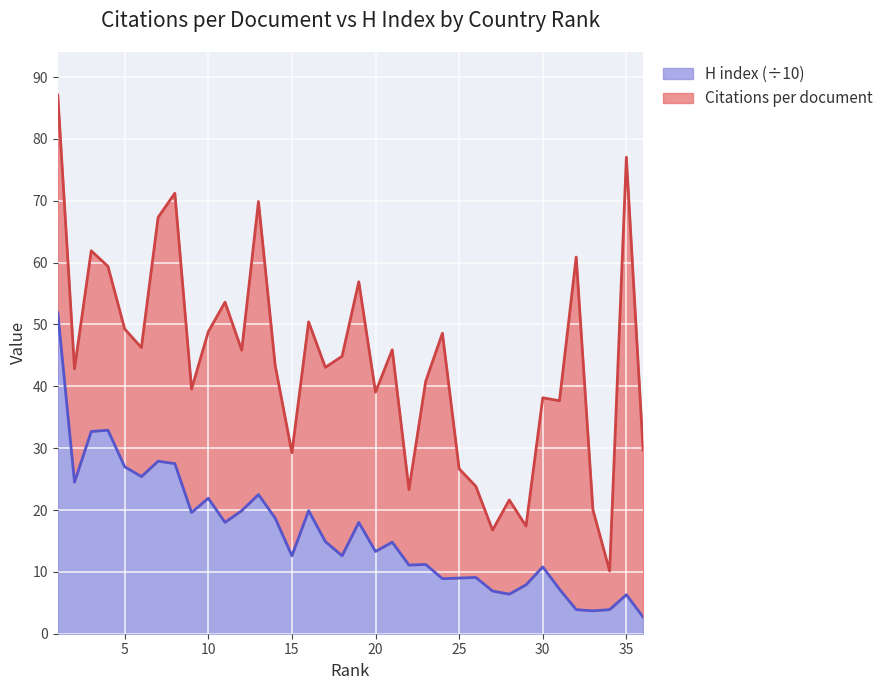

List the labels in order of value, smallest first.

36, 33, 34, 32, 35, 28, 27, 31, 29, 24, 25, 26, 30, 22, 23, 18, 15, 20, 21, 17, 19, 11, 14, 9, 16, 12, 10, 13, 2, 6, 5, 8, 7, 3, 4, 1